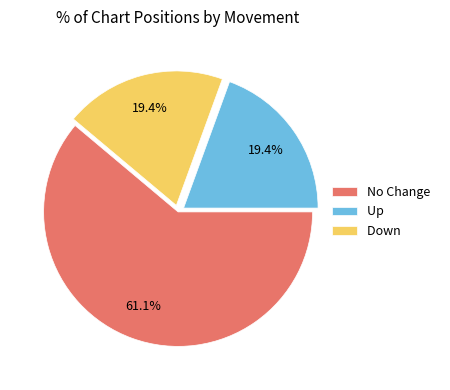

Which category accounts for the majority?

No Change